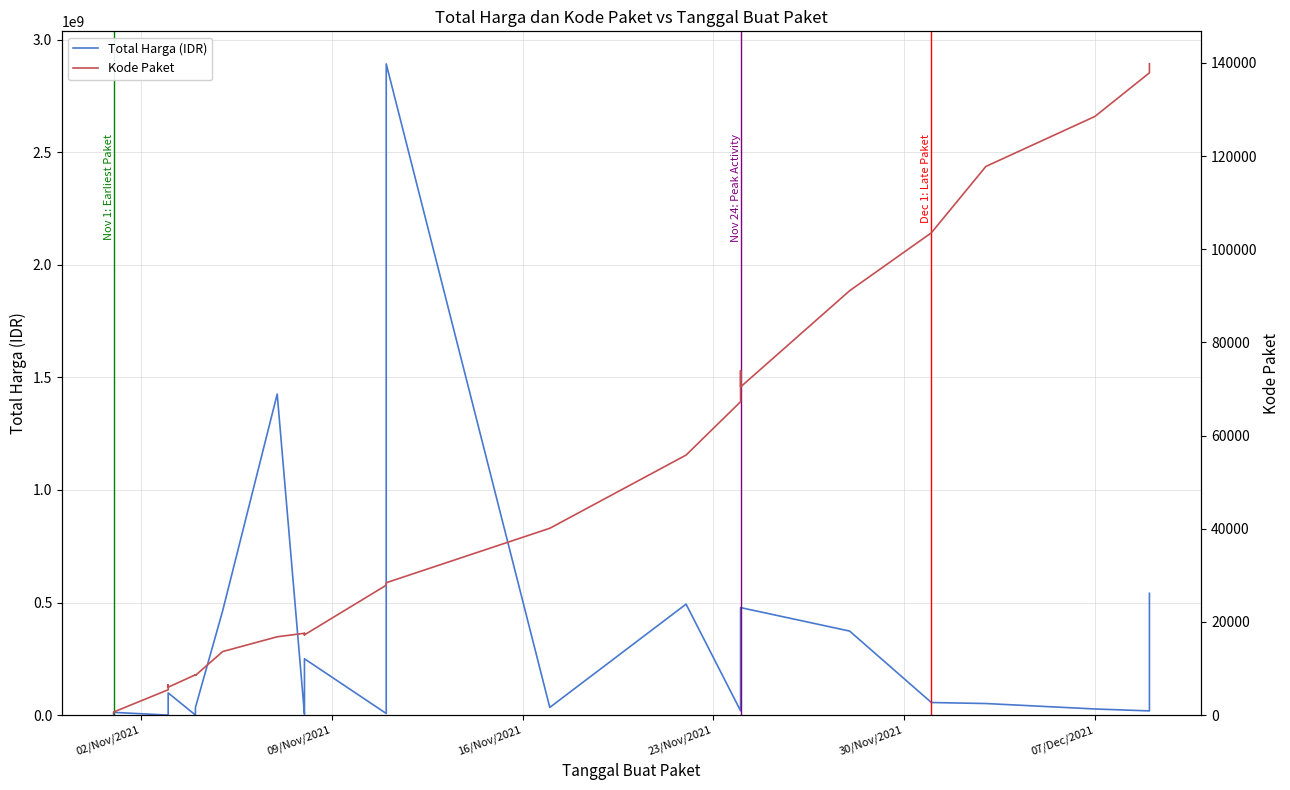

What are all the series names shown in the legend?

Total Harga (IDR), Kode Paket